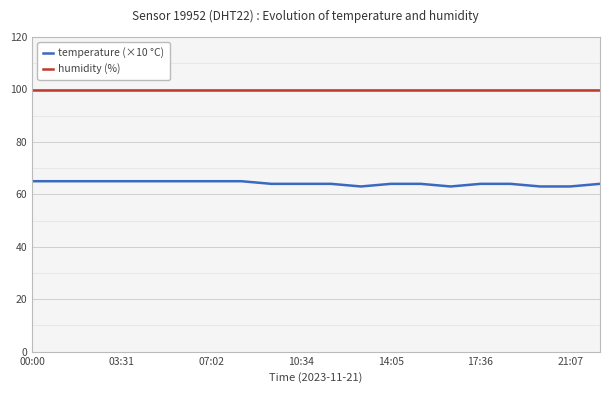

The humidity (%) series shows 168.3 at 17:36. True or false?

False